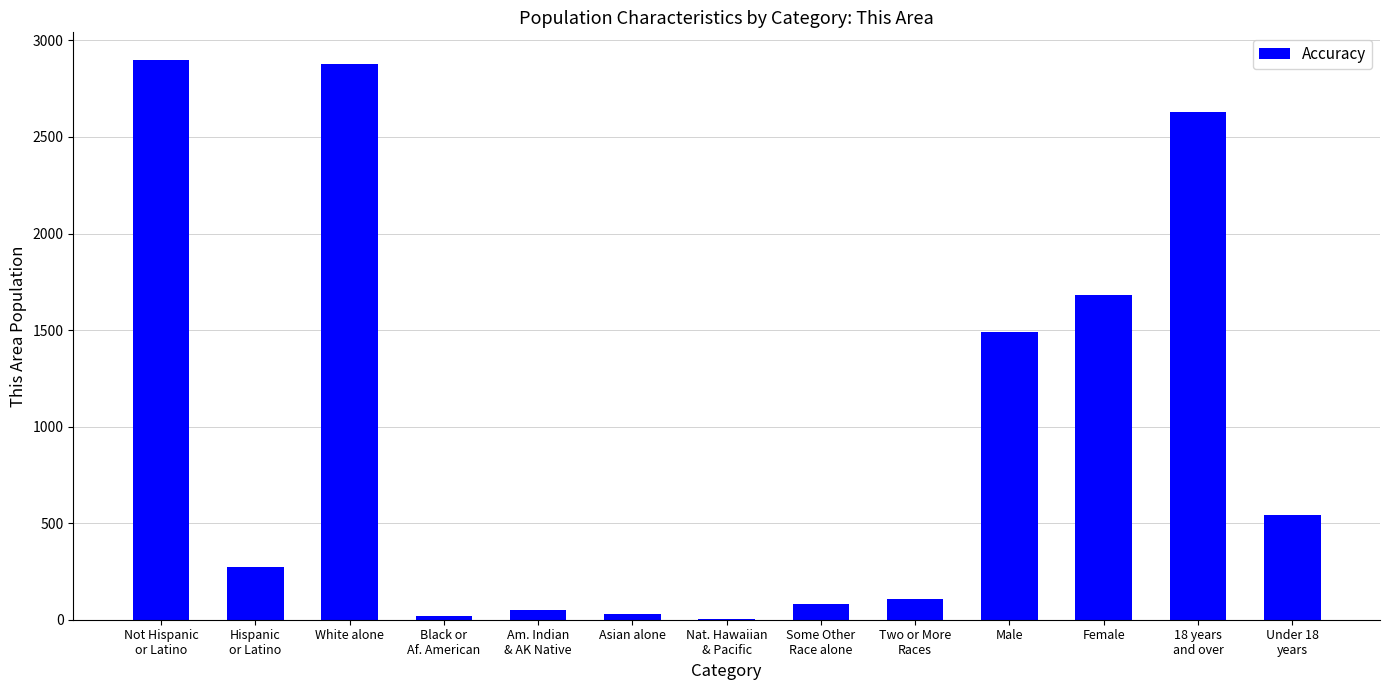

What is the maximum value shown in the chart?

2897